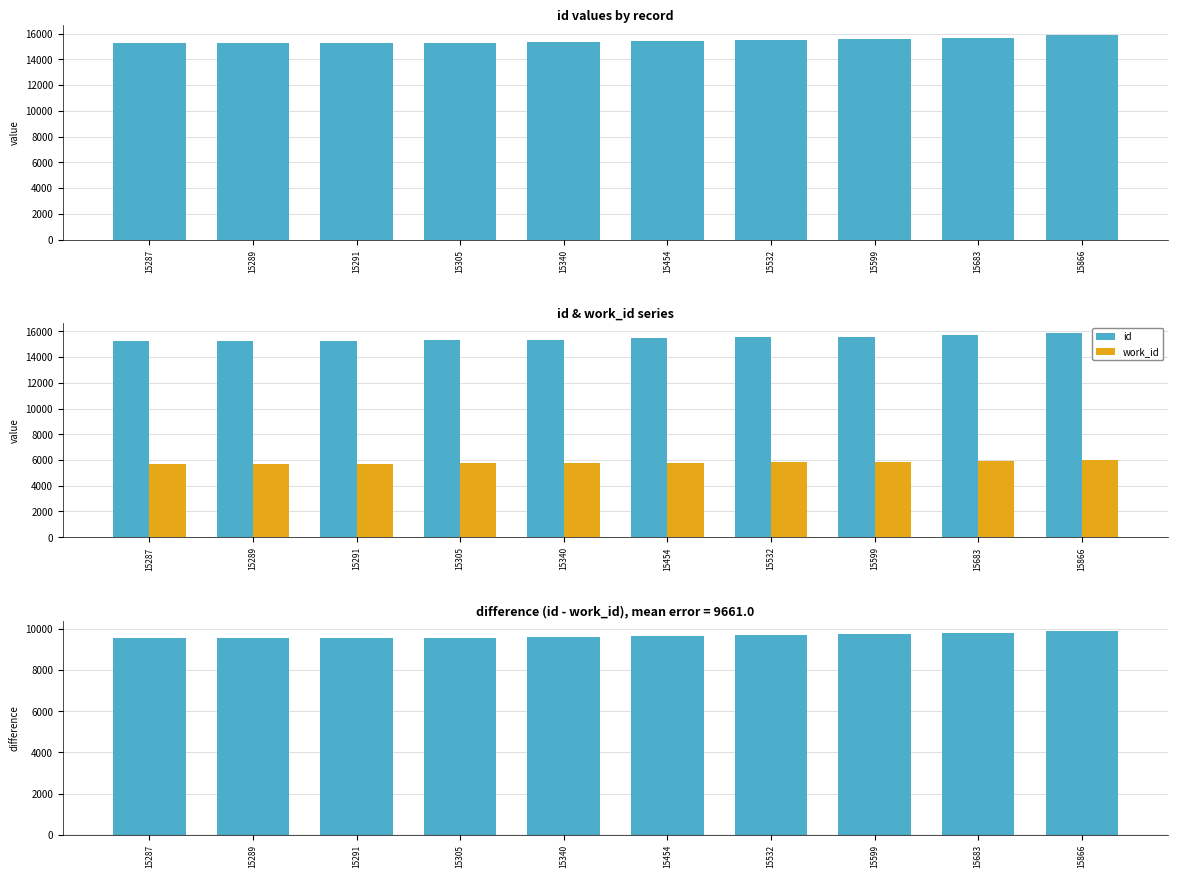

Which category has the highest value across all series?

15866